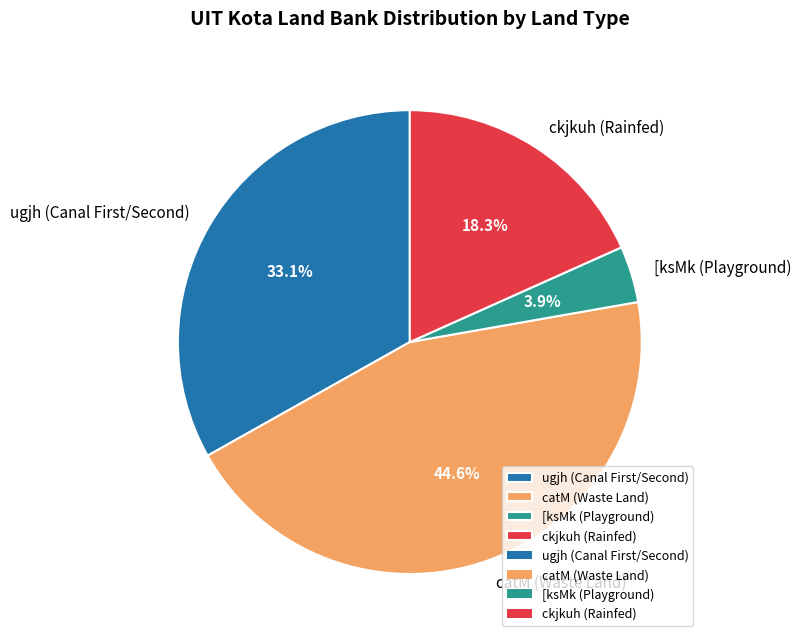

Is [ksMk (Playground) the majority of the pie?

No